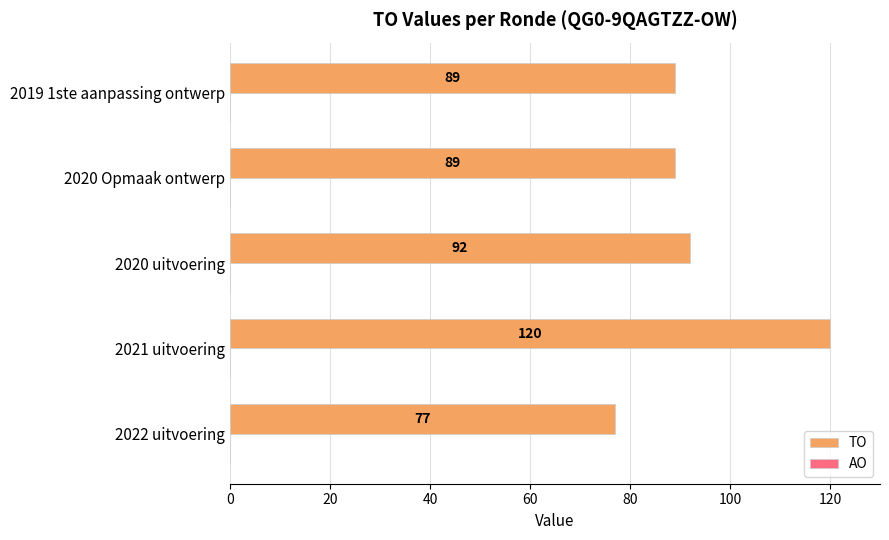

The value at 2021 uitvoering is 77. True or false?

False